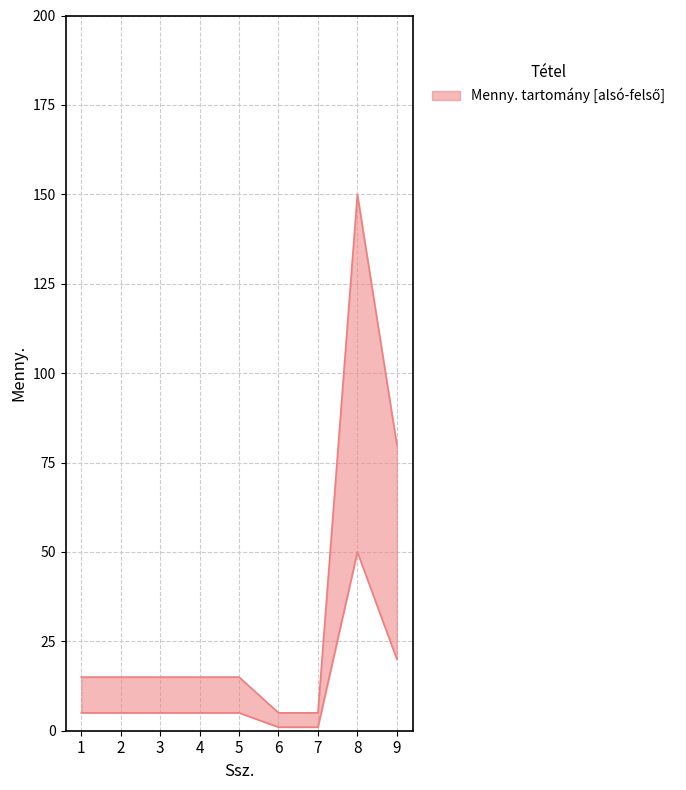

What is the value of the Menny. (upper) point at the 8th from the left?

150